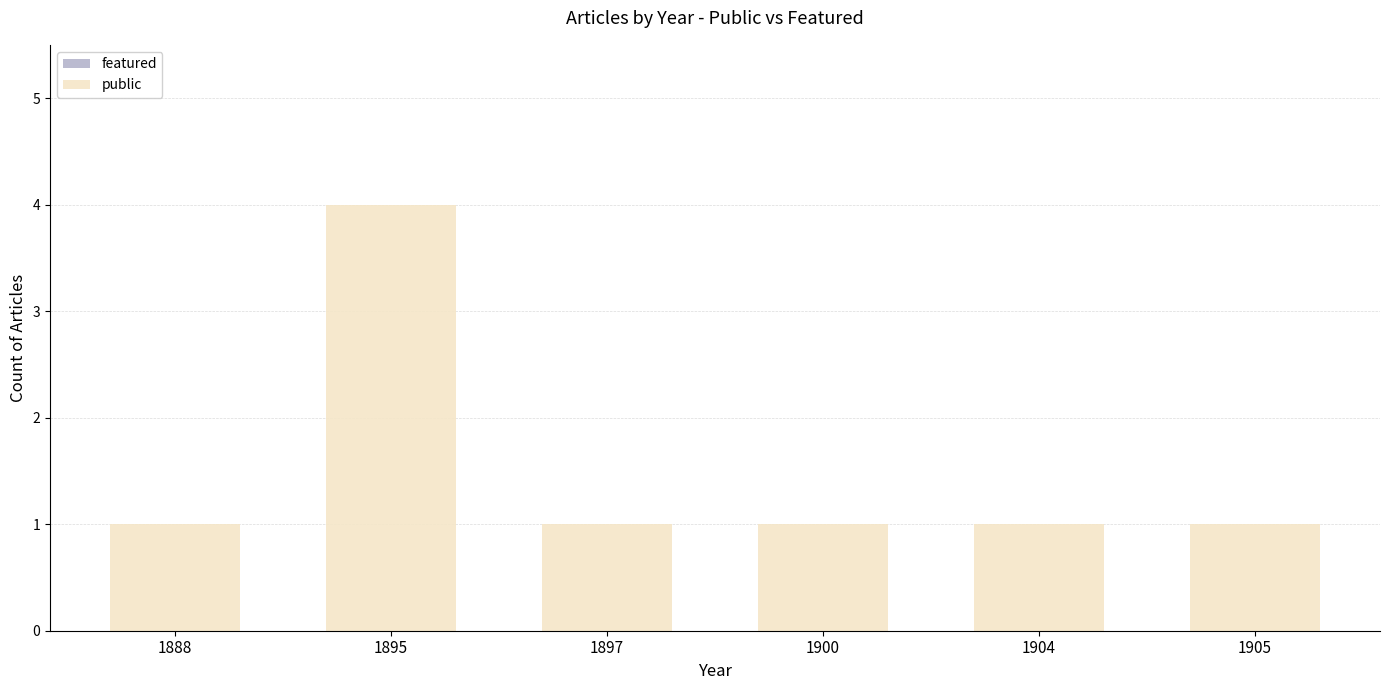

How many bars are there in total?

6